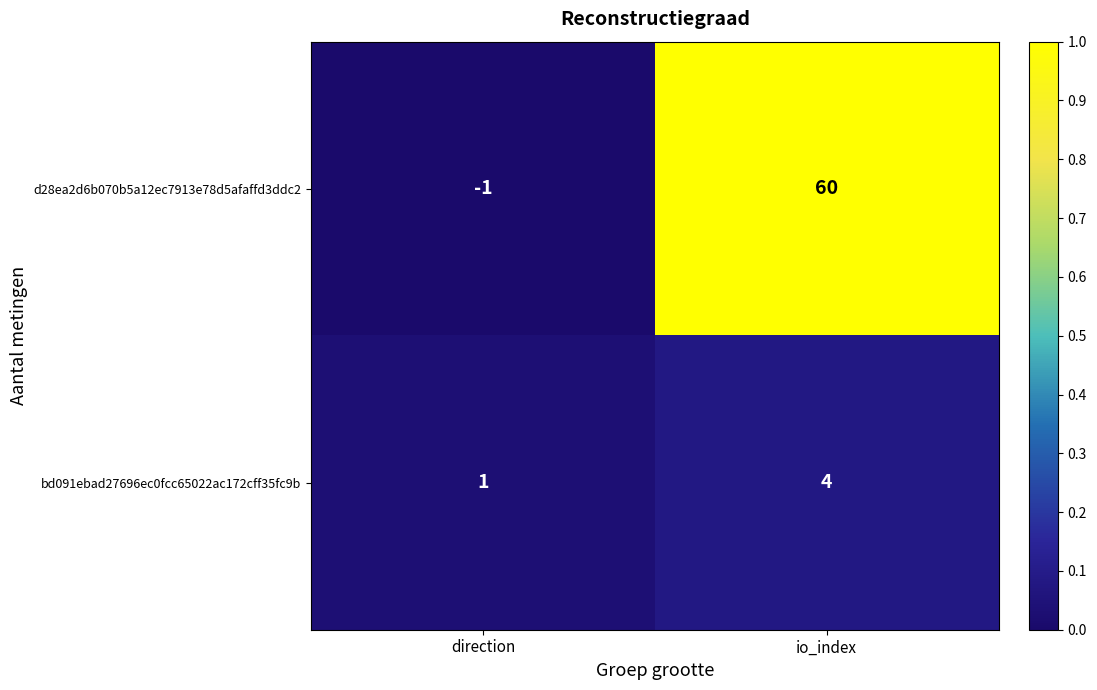

At how many categories does at least one series exceed 0?

2